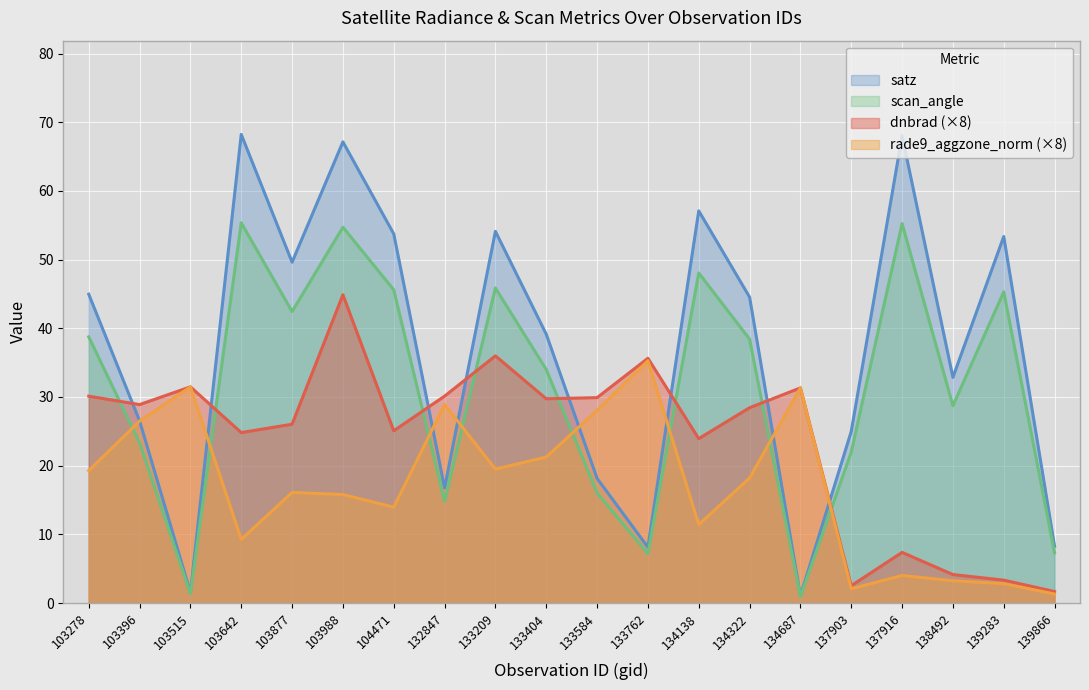

Read the dnbrad value at 103642.

24.8